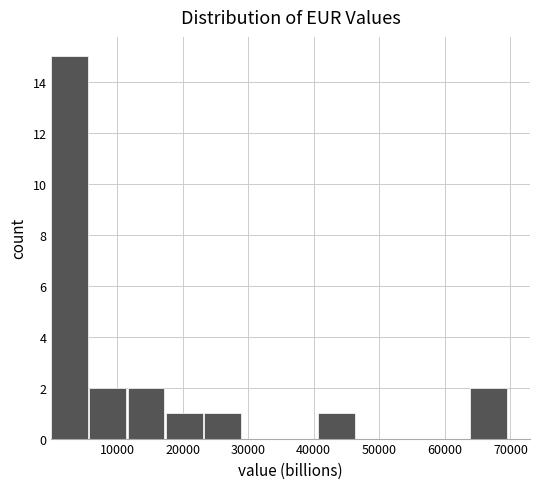

Which range on the x-axis has the tallest bar?

0 to 6000